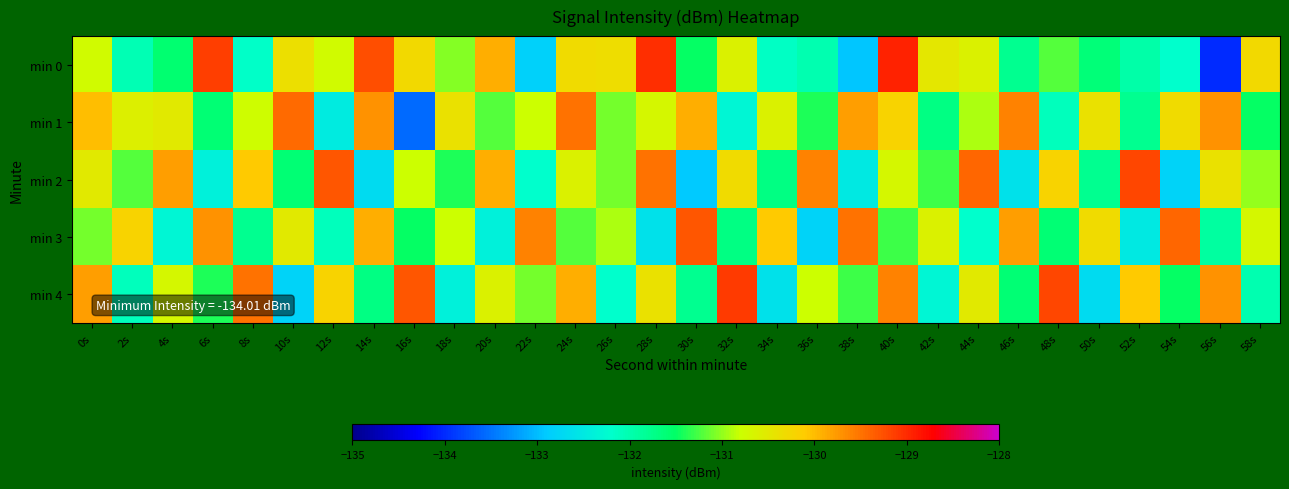

At 16s, list the series in order from largest to smallest.

min 4, min 0, min 2, min 3, min 1